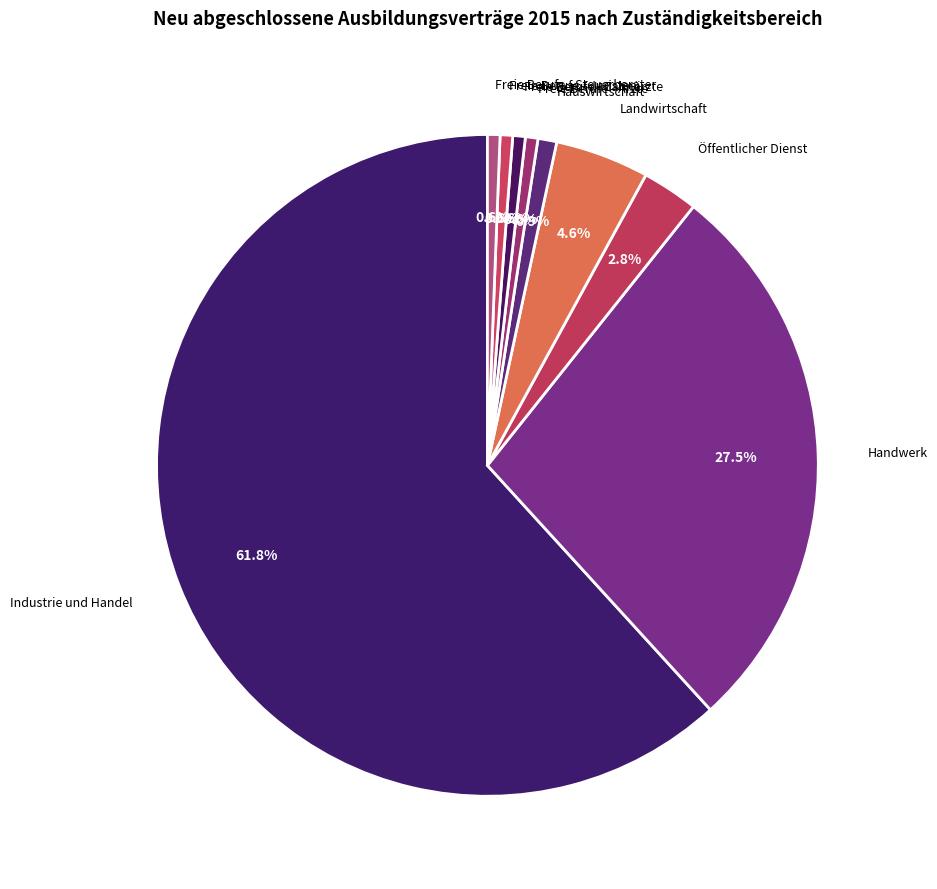

Count the number of slices in the pie.

9